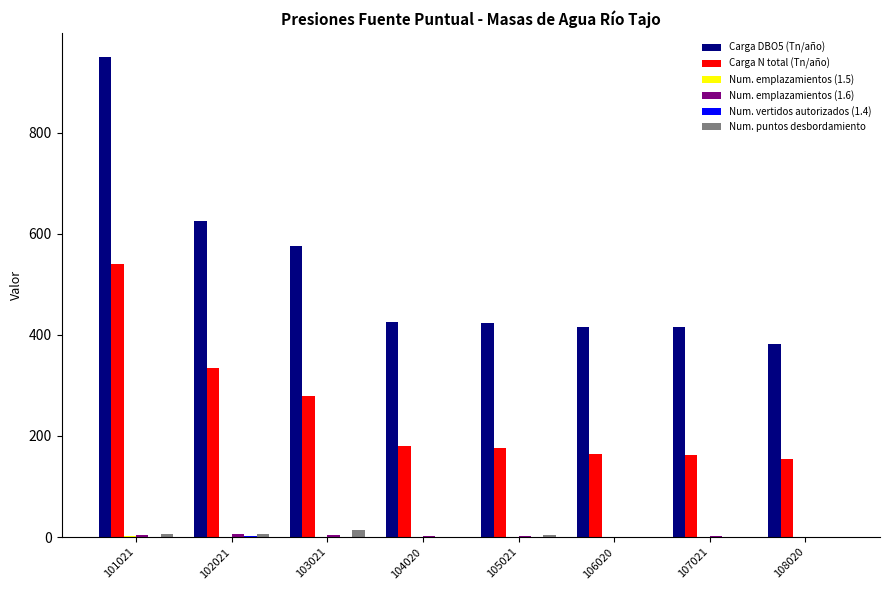

True or false: Num. puntos desbordamiento has a value of 0.0 at 107021.

True